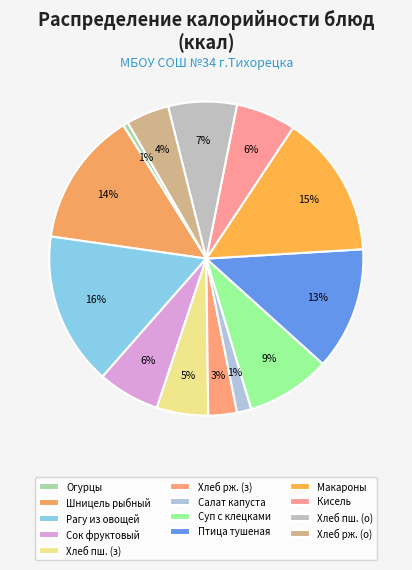

How many segments does this pie chart have?

13